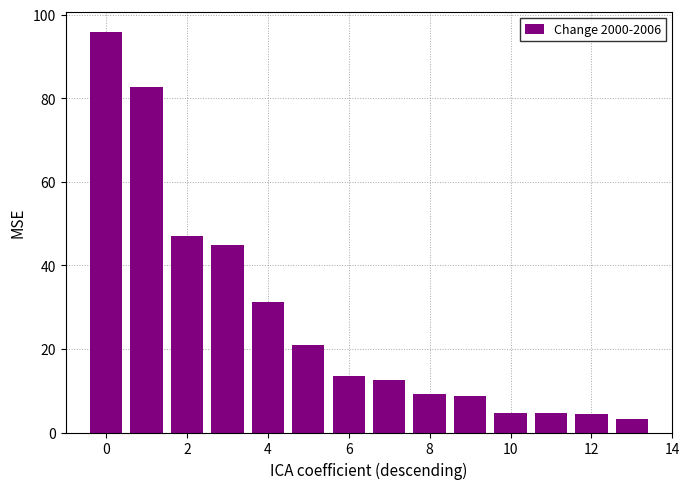

How many series are shown in this chart?

1